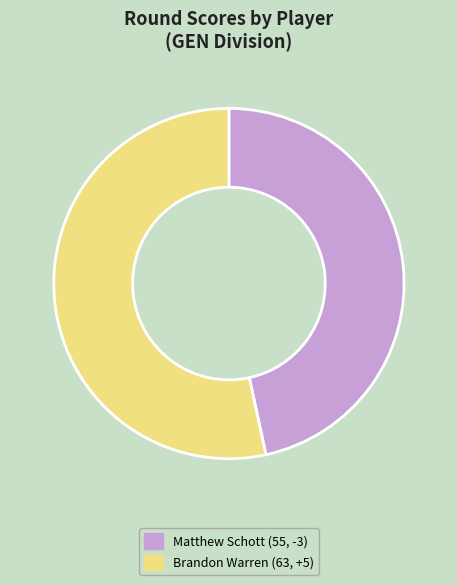

How many segments does this pie chart have?

2